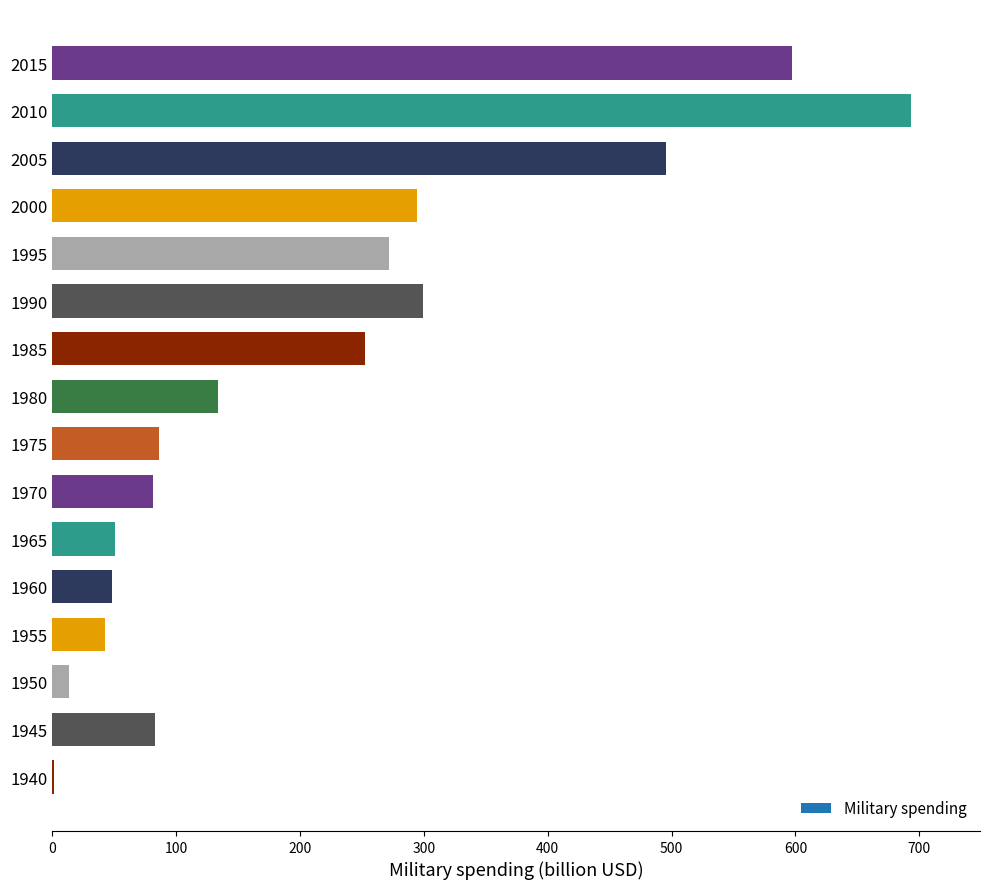

What is the difference between the values at 1940 and 1980?

132.3